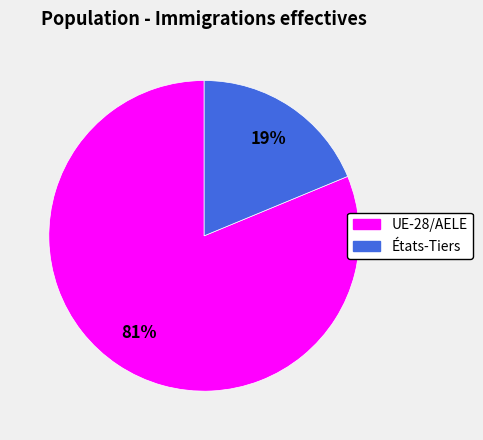

Rank the categories by value from lowest to highest.

États-Tiers, UE-28/AELE